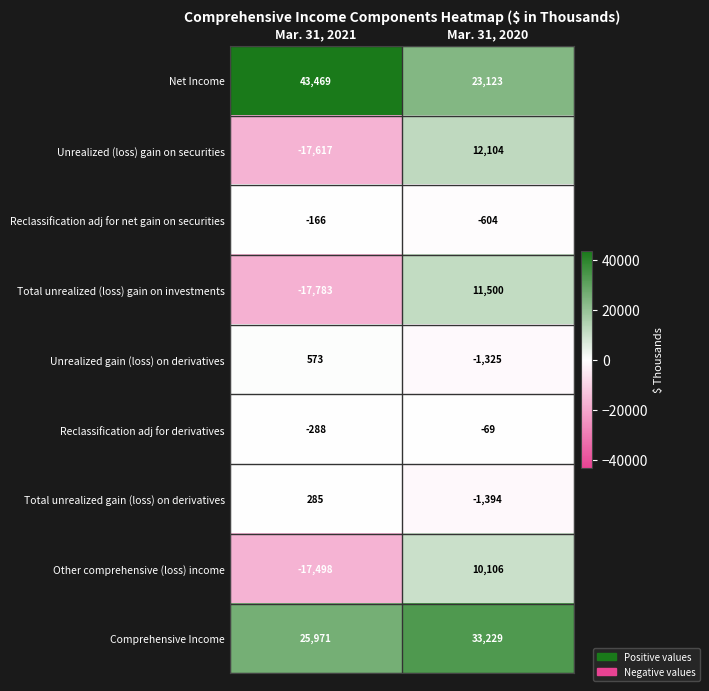

Where is Other comprehensive (loss) income nearest to the value -3696?

Mar. 31, 2021